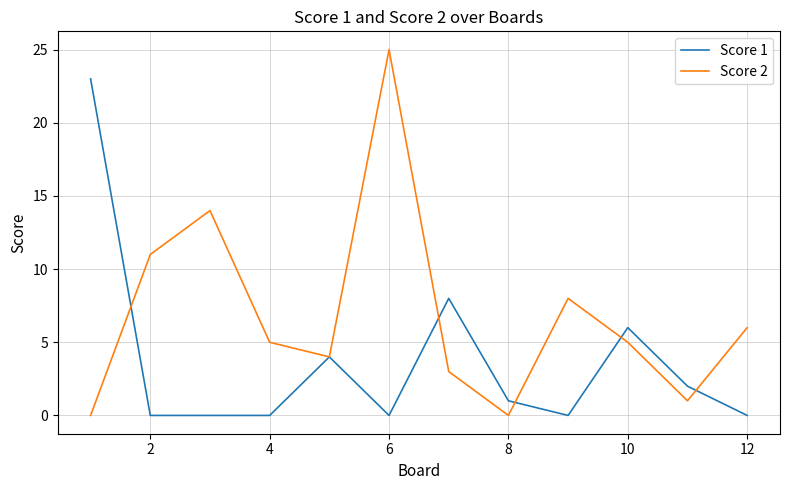

Rank the series by their maximum value, from highest to lowest.

Score 2, Score 1